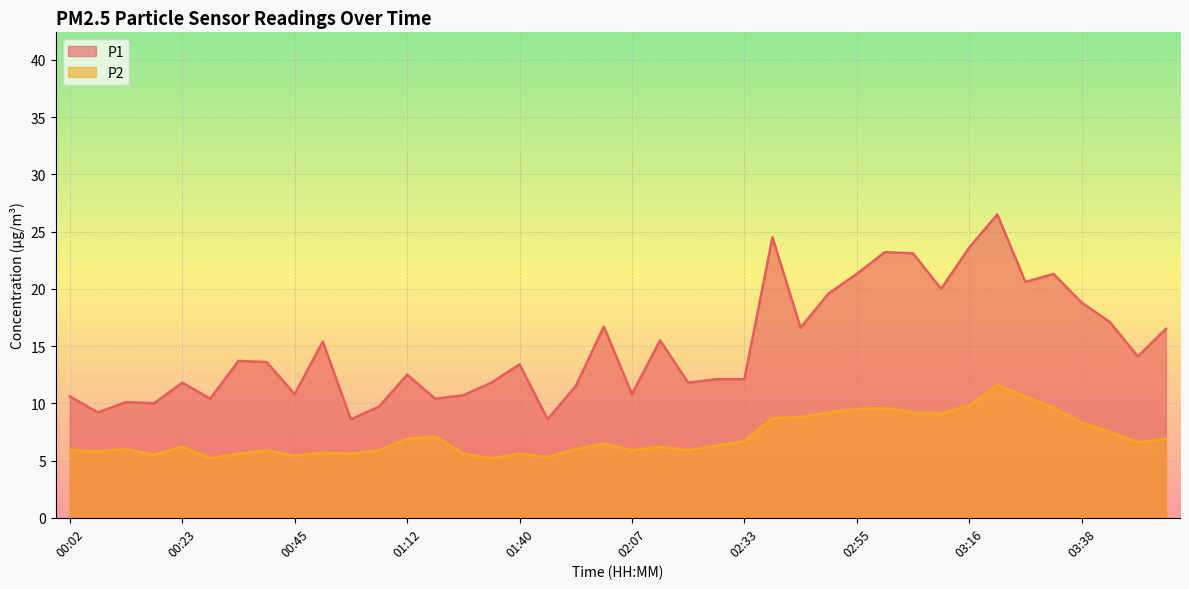

What is the sum of the P2 values at 03:11 and 00:18?

14.6